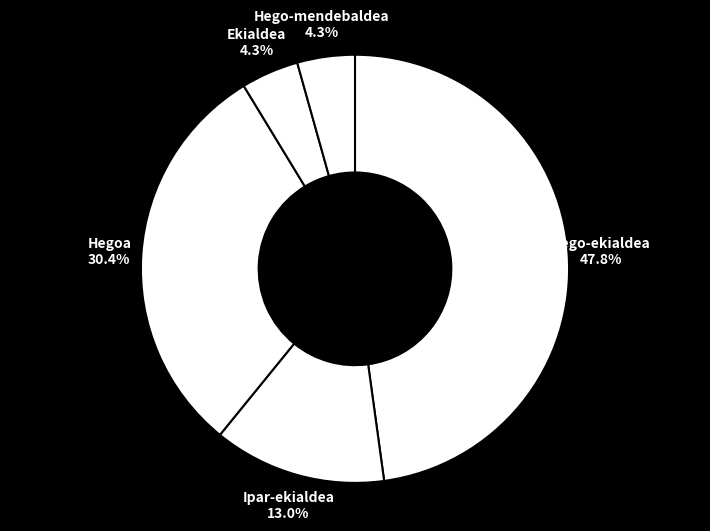

The Hegoa slice represents 44% of the pie. True or false?

False